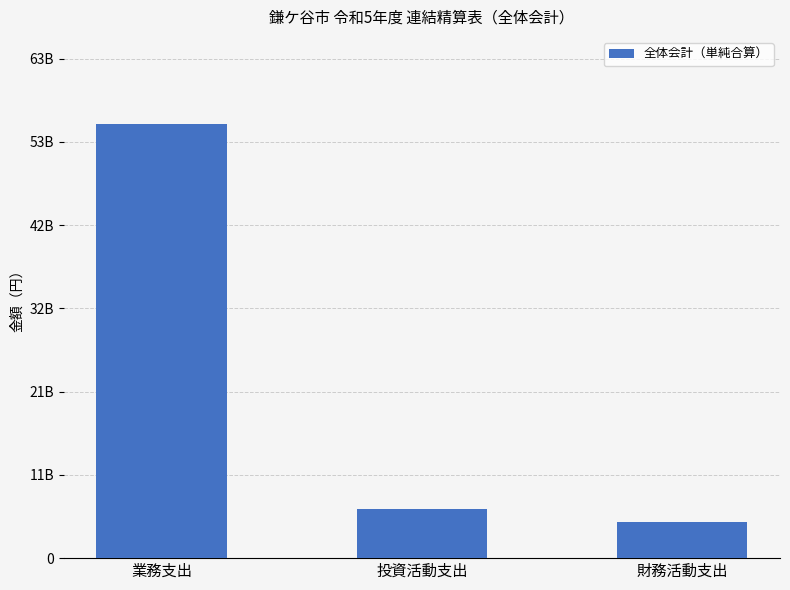

True or false: the data shows 4524952203 at 財務活動支出.

True